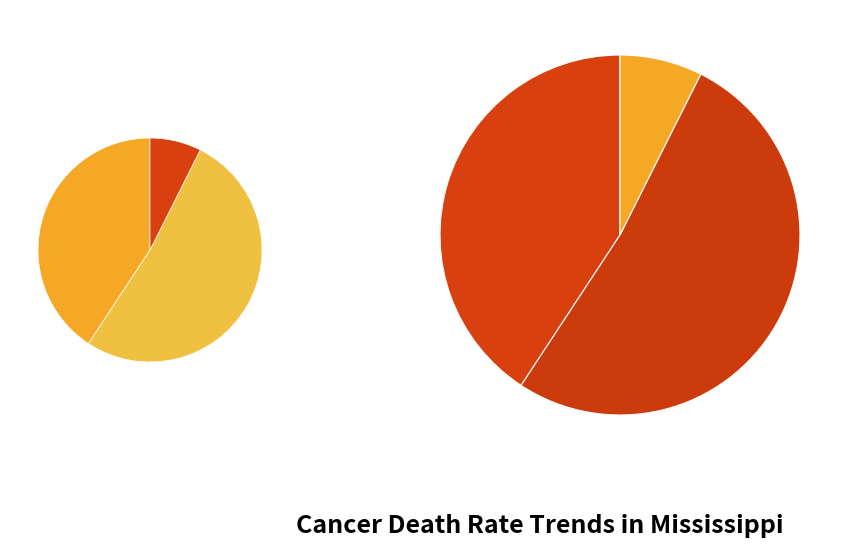

Which category has the biggest portion of the pie?

falling